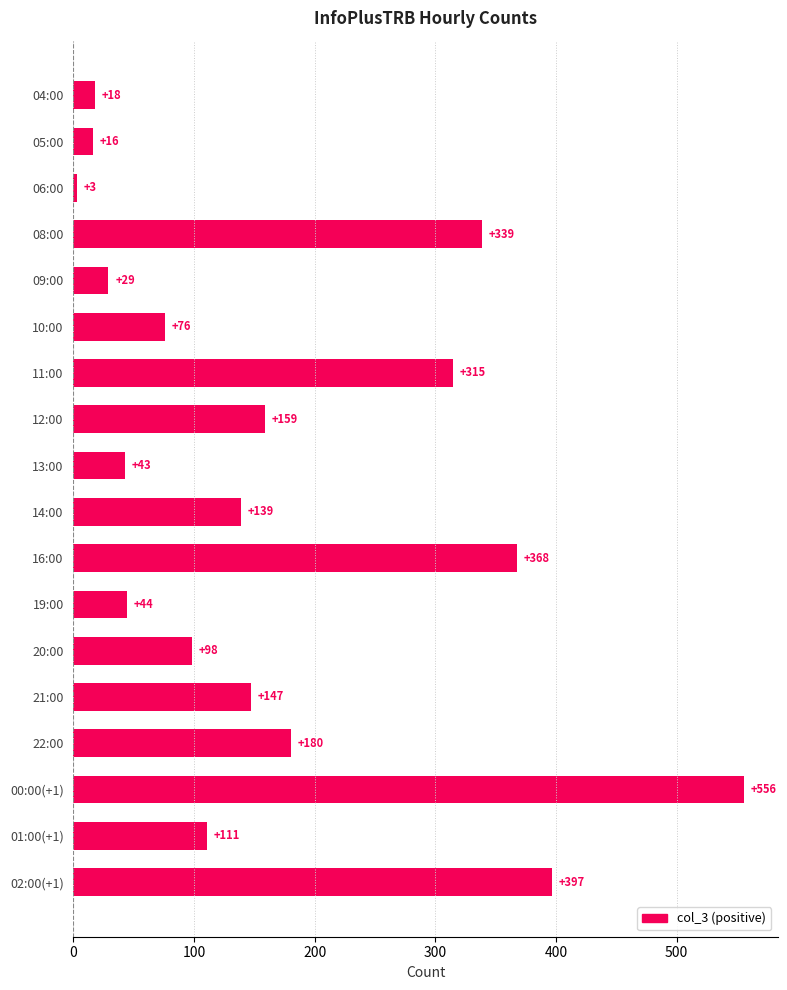

At which category does the chart reach its minimum across all series?

06:00